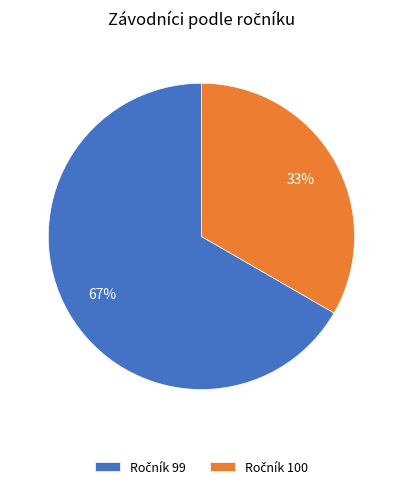

Is there a majority slice in this chart?

Yes